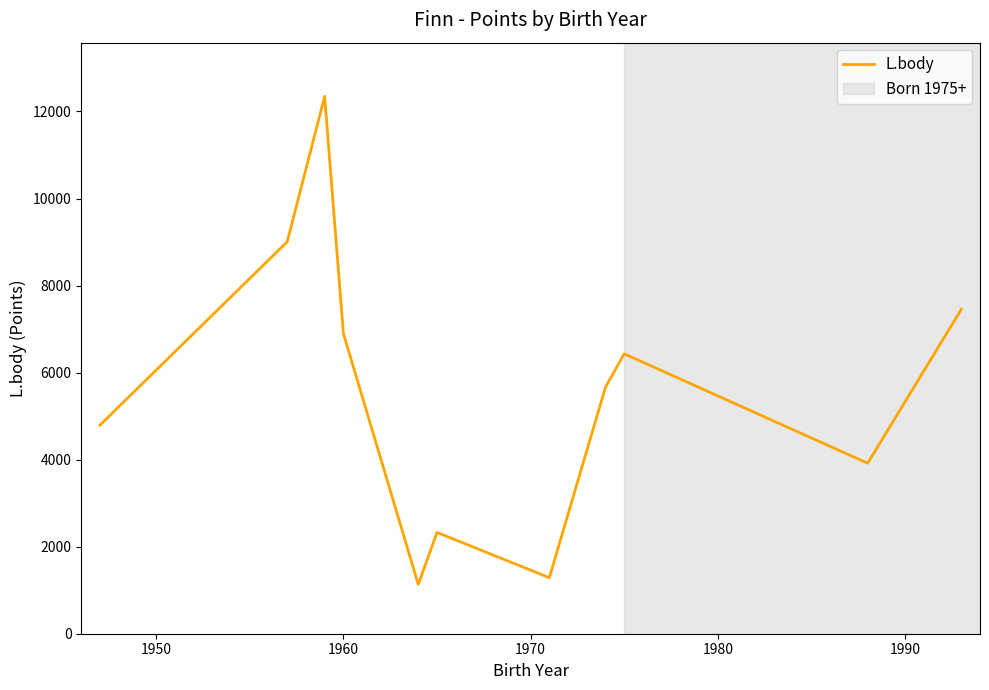

What is the average value?

5569